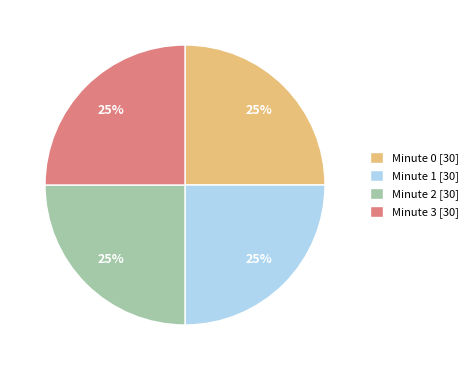

The Minute 3 [30] slice represents 25% of the pie. True or false?

True